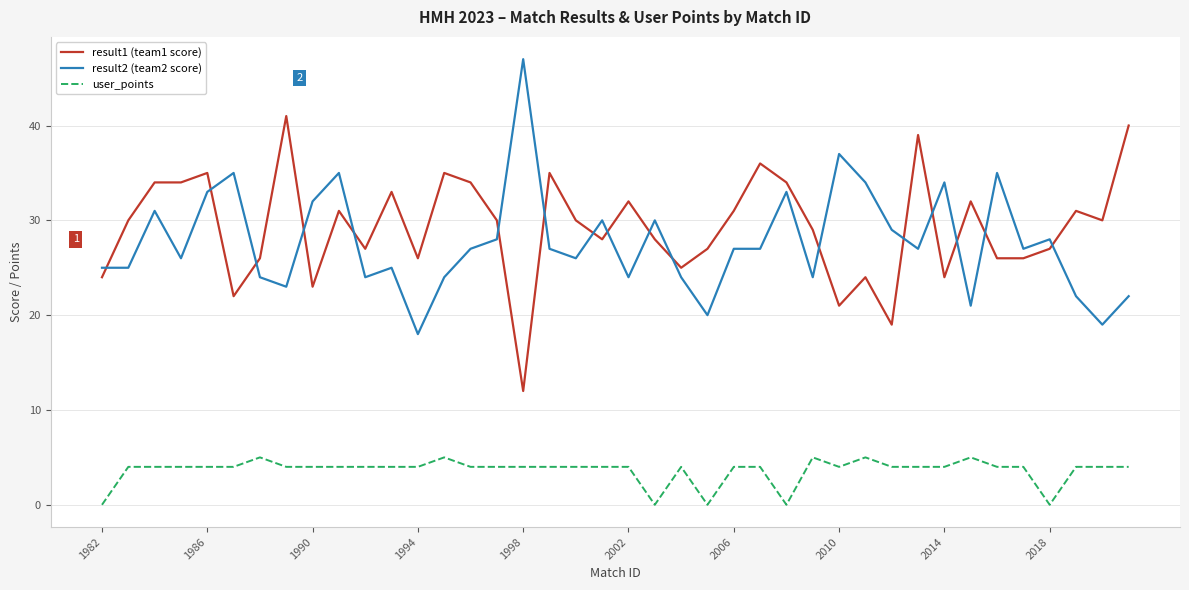

True or false: result1 (team1 score) and result2 (team2 score) intersect in this chart.

True